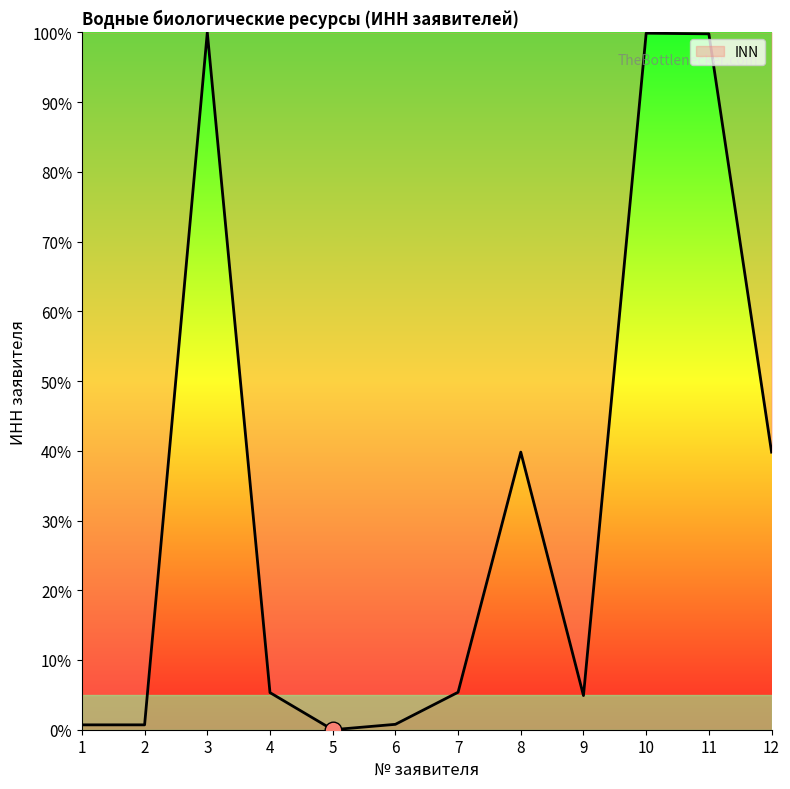

What is the difference between the values at 1 and 3?

99.3